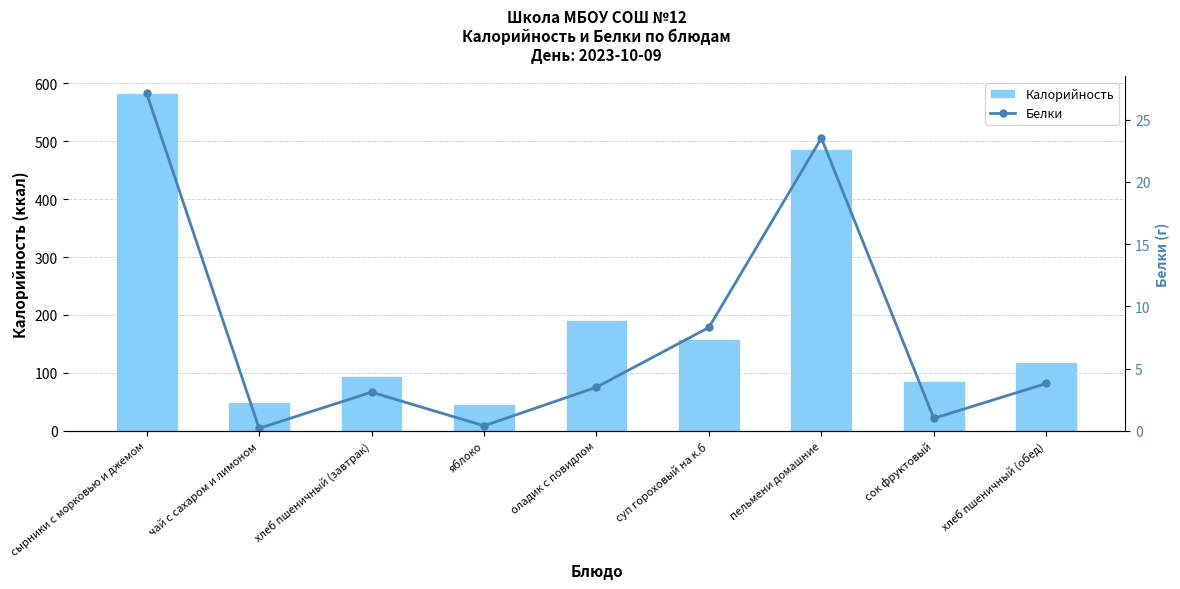

What is the difference between the second highest and second lowest values in the Калорийность series?

435.4